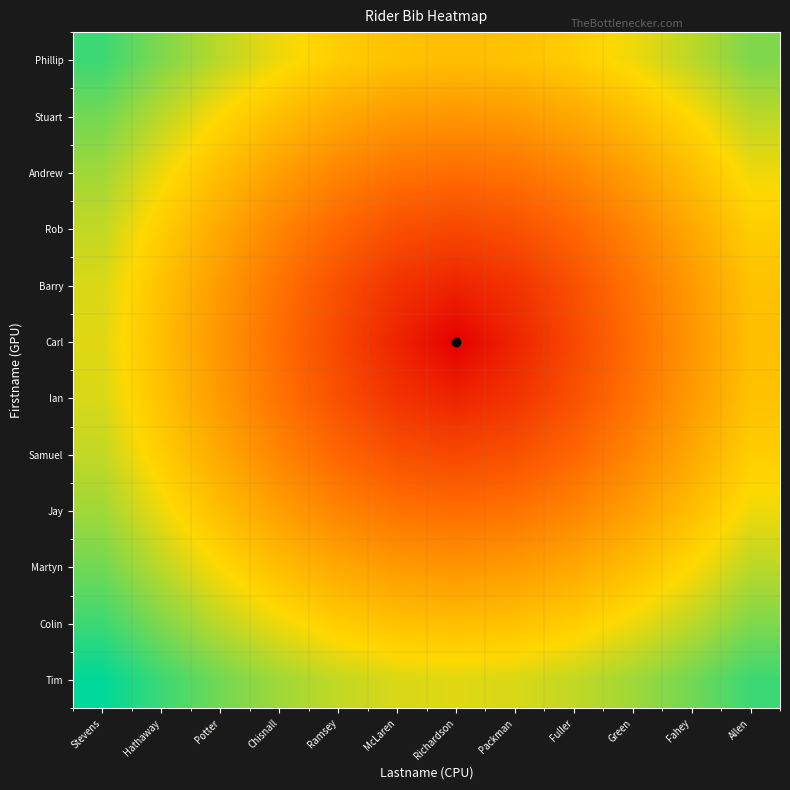

At how many categories does at least one series exceed 0?

12